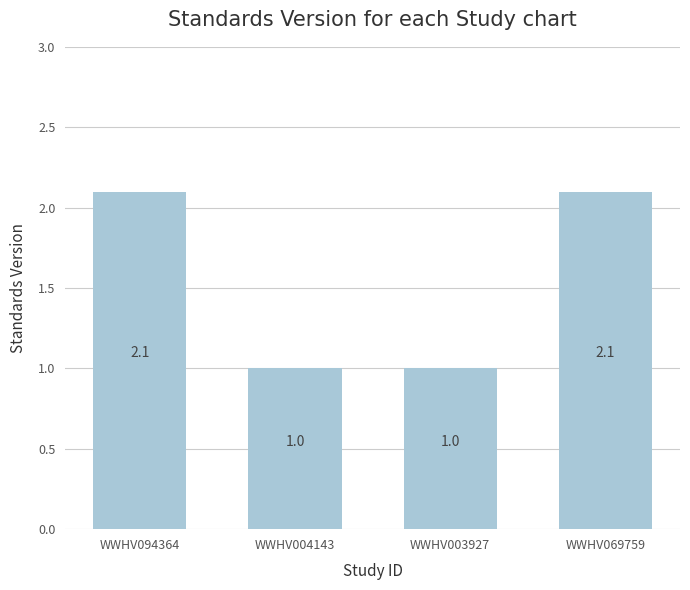

How many bars are there in total?

4